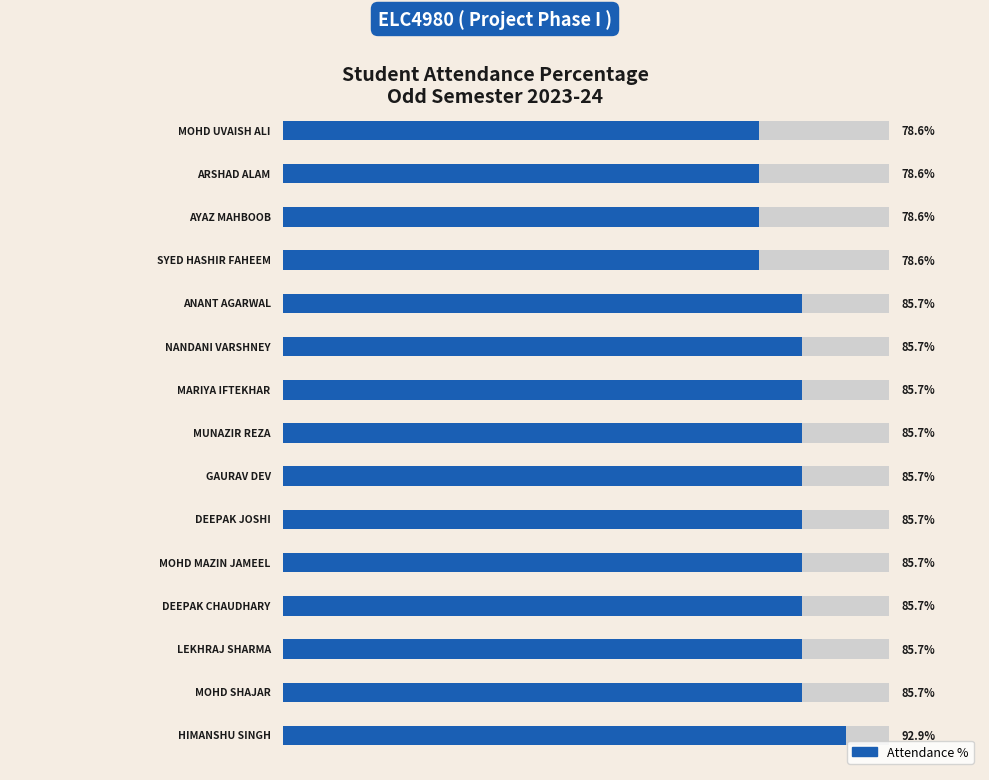

True or false: the data shows 126.8 at 13.

False